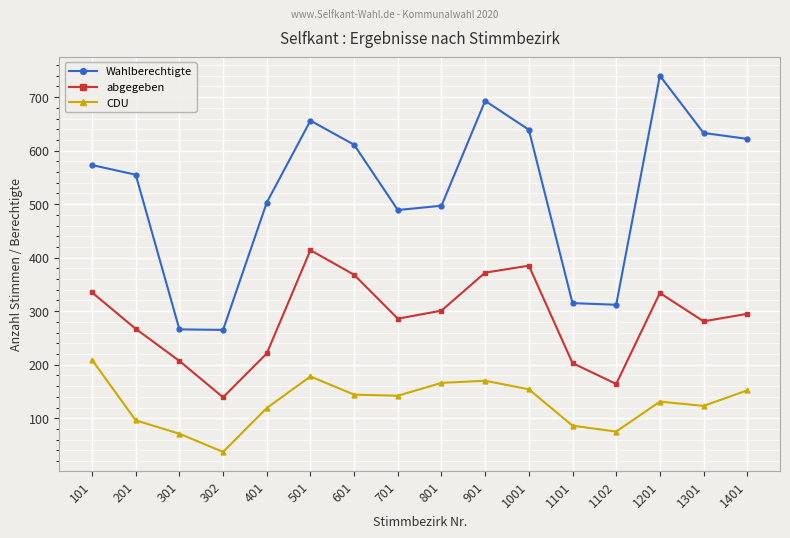

Read the CDU value at 601, to the nearest 5.

145